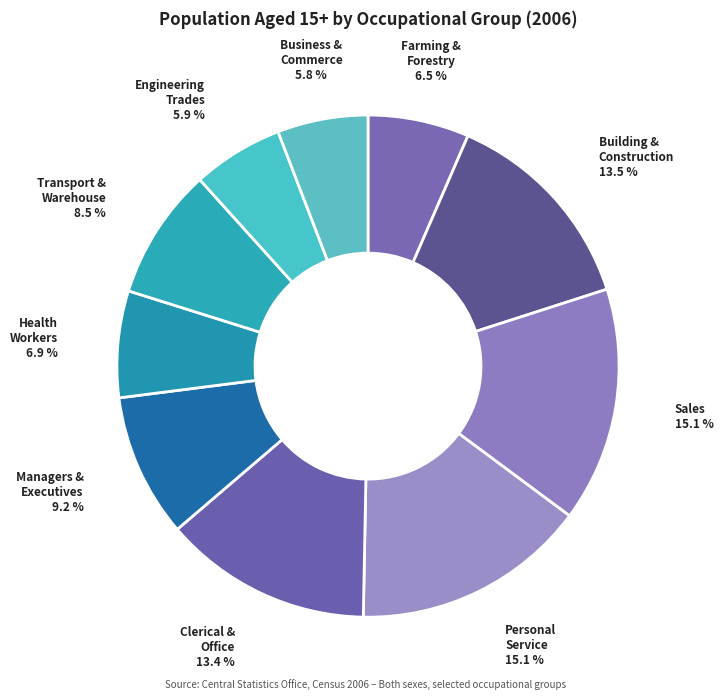

Count the number of slices in the pie.

10